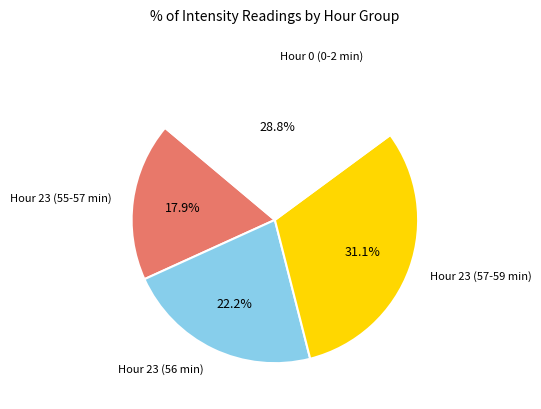

Does Hour 23 (57-59 min) represent more than half of the total?

No